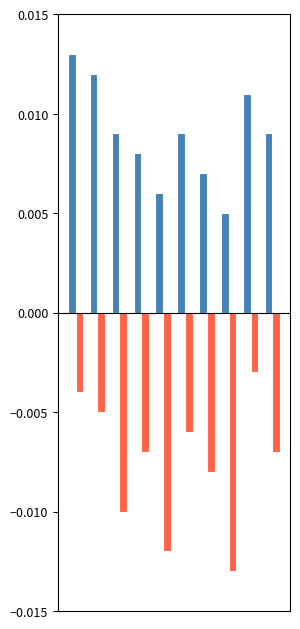

Count the number of data series in this chart.

2